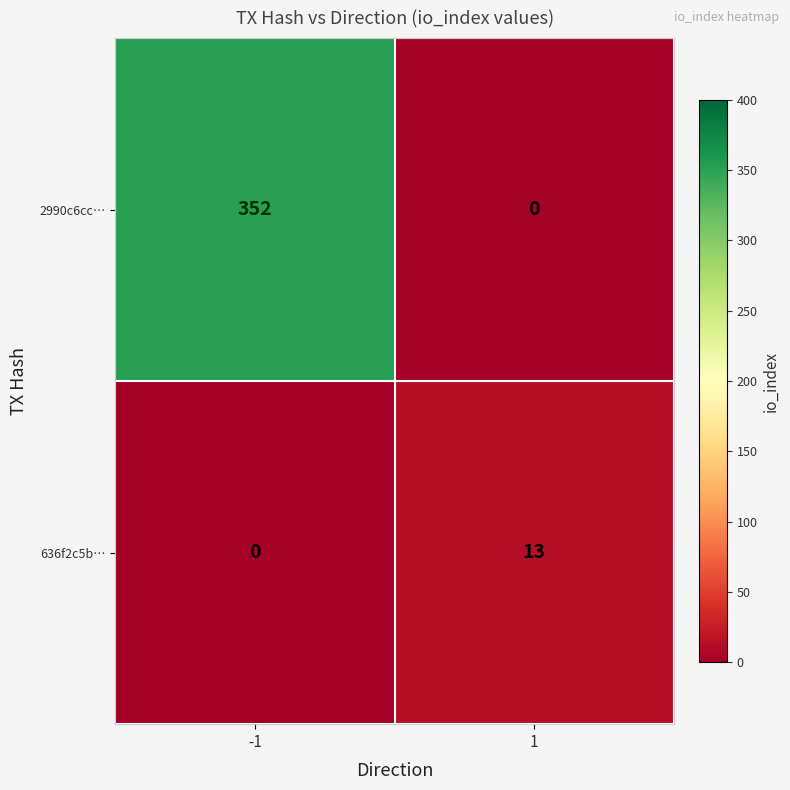

At how many categories does at least one series exceed 328?

1